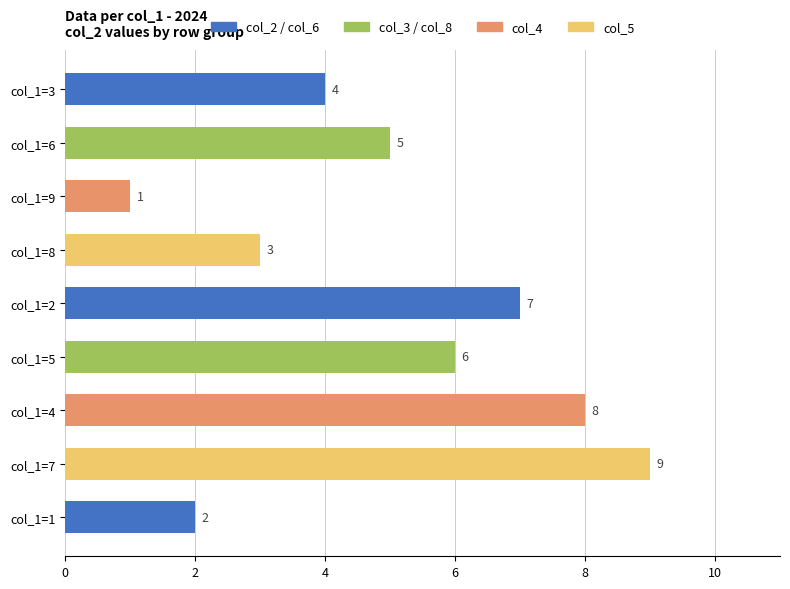

At which label is the value closest to 5?

col_1=6